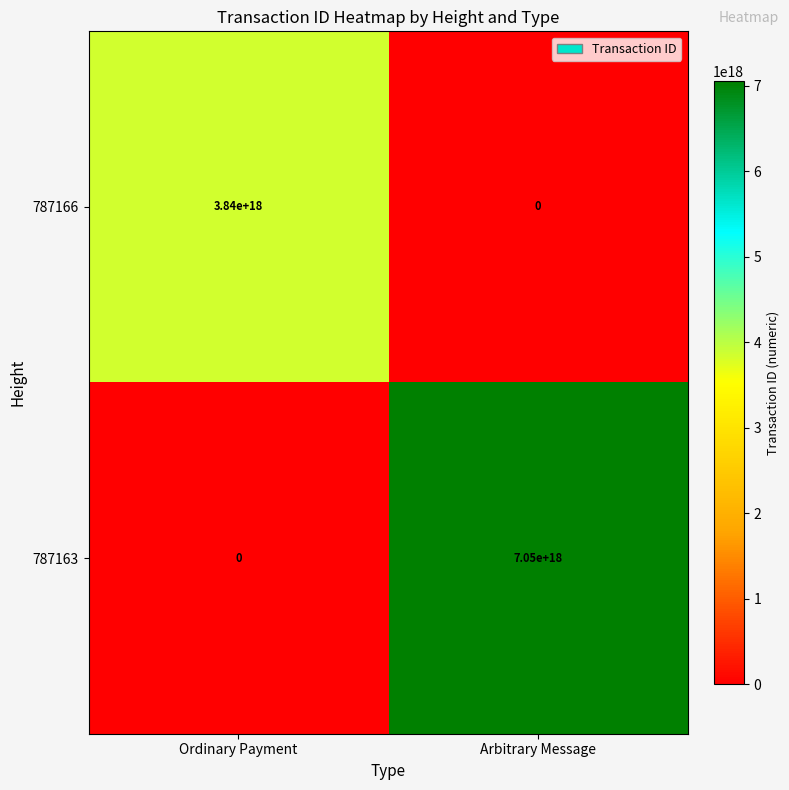

Between Ordinary Payment and Arbitrary Message, which series saw the biggest shift?

787163